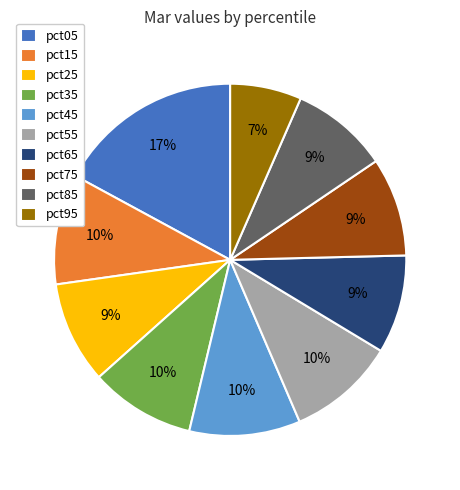

What percentage is the pct85 slice, to the nearest percent?

9%